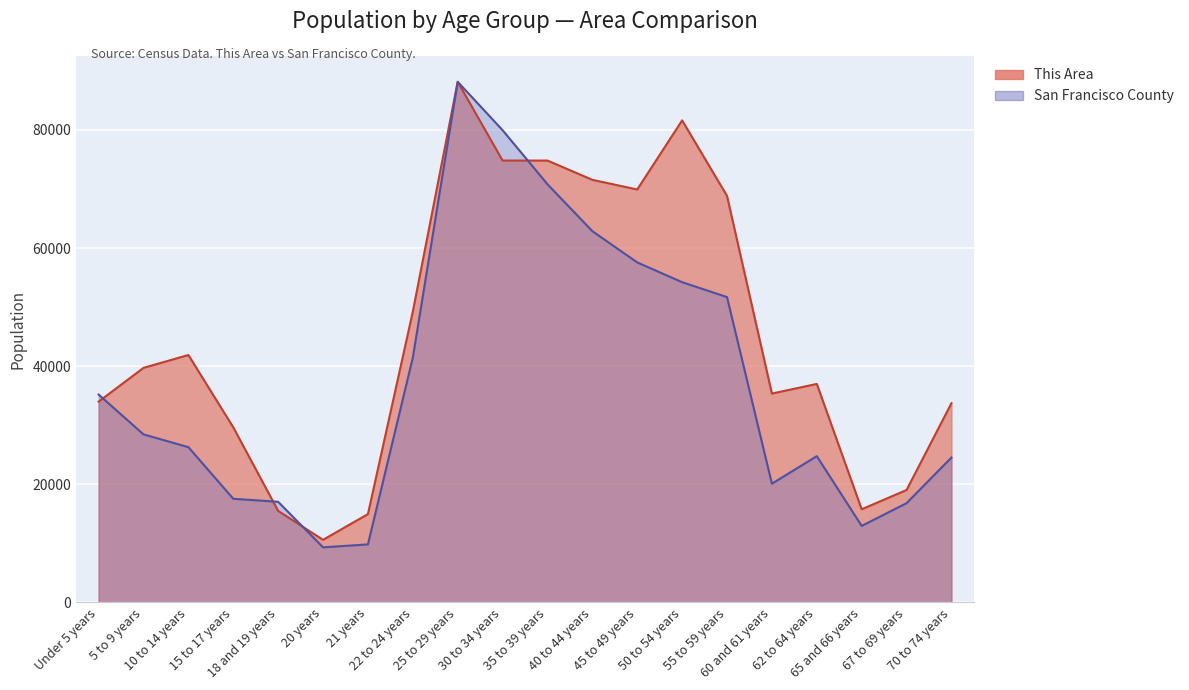

How many data points does each series have?

20